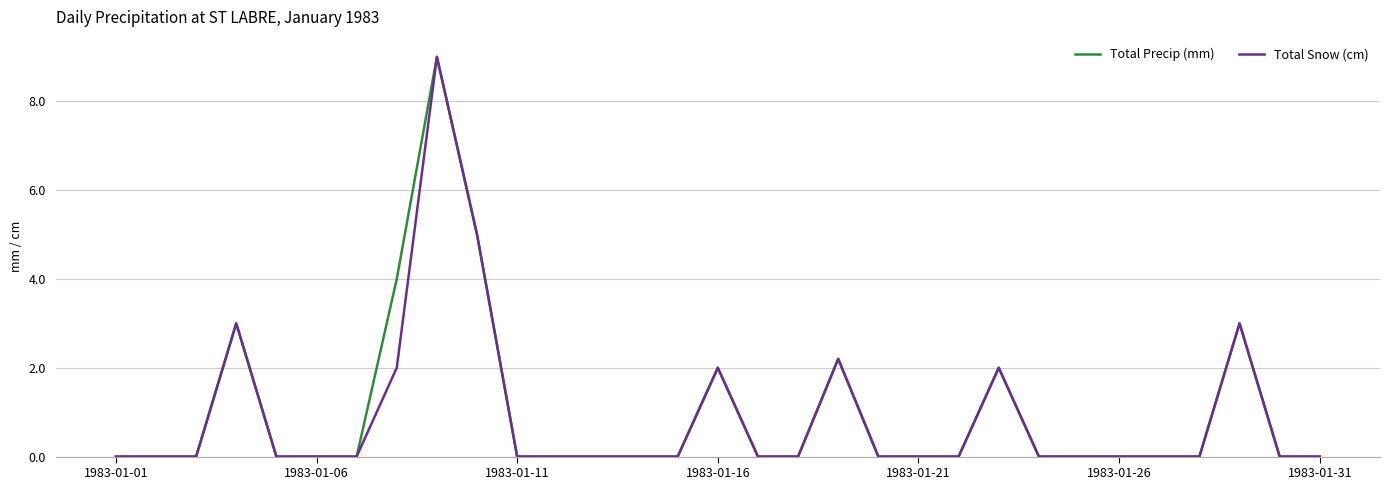

What is the highest value of the Total Snow (cm) series?

9.0